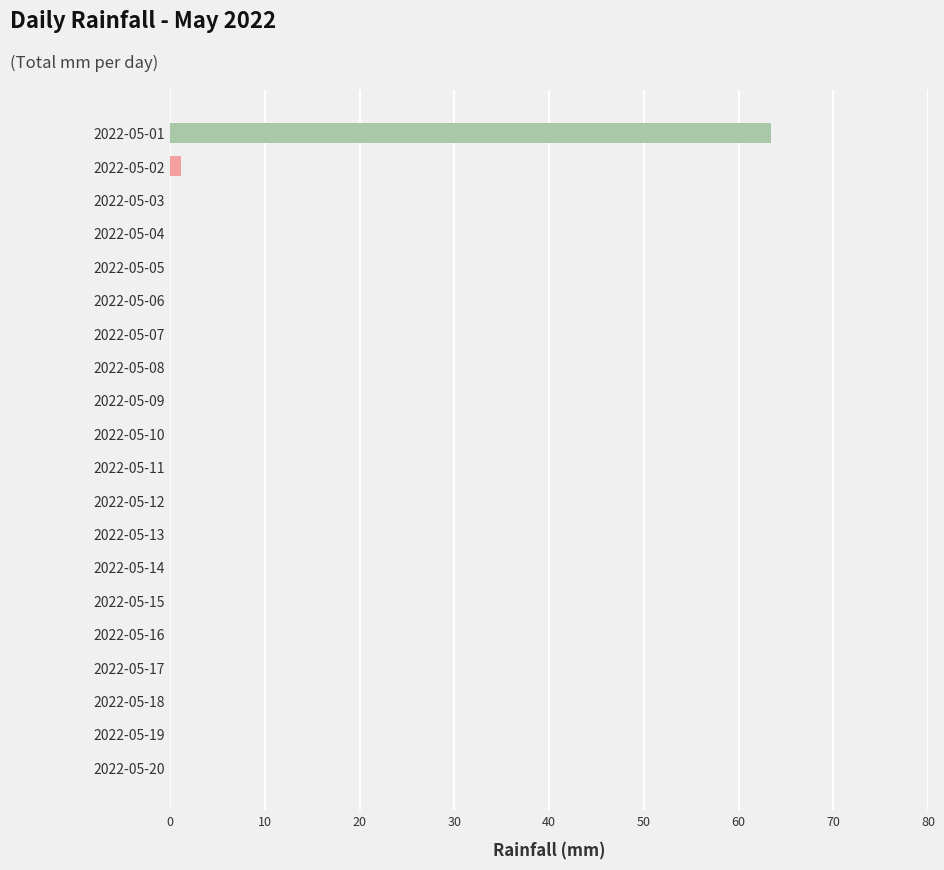

Reading bottom to top, transcribe all the data shown in this chart.

2022-05-20=0.0	2022-05-19=0.0	2022-05-18=0.0	2022-05-17=0.0	2022-05-16=0.0	2022-05-15=0.0	2022-05-14=0.0	2022-05-13=0.0	2022-05-12=0.0	2022-05-11=0.0	2022-05-10=0.0	2022-05-09=0.0	2022-05-08=0.0	2022-05-07=0.0	2022-05-06=0.0	2022-05-05=0.0	2022-05-04=0.0	2022-05-03=0.0	2022-05-02=1.2	2022-05-01=63.4